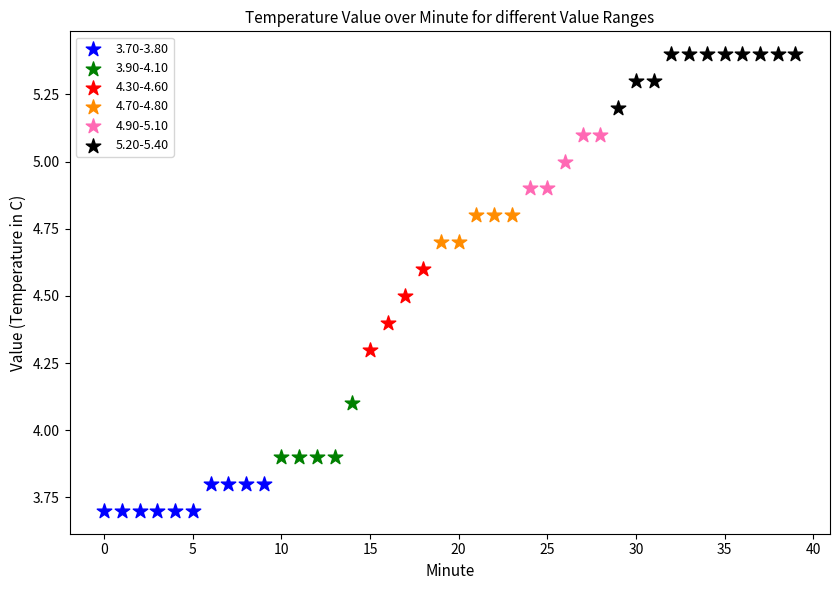

Which series reaches the maximum Y coordinate?

5.20-5.40